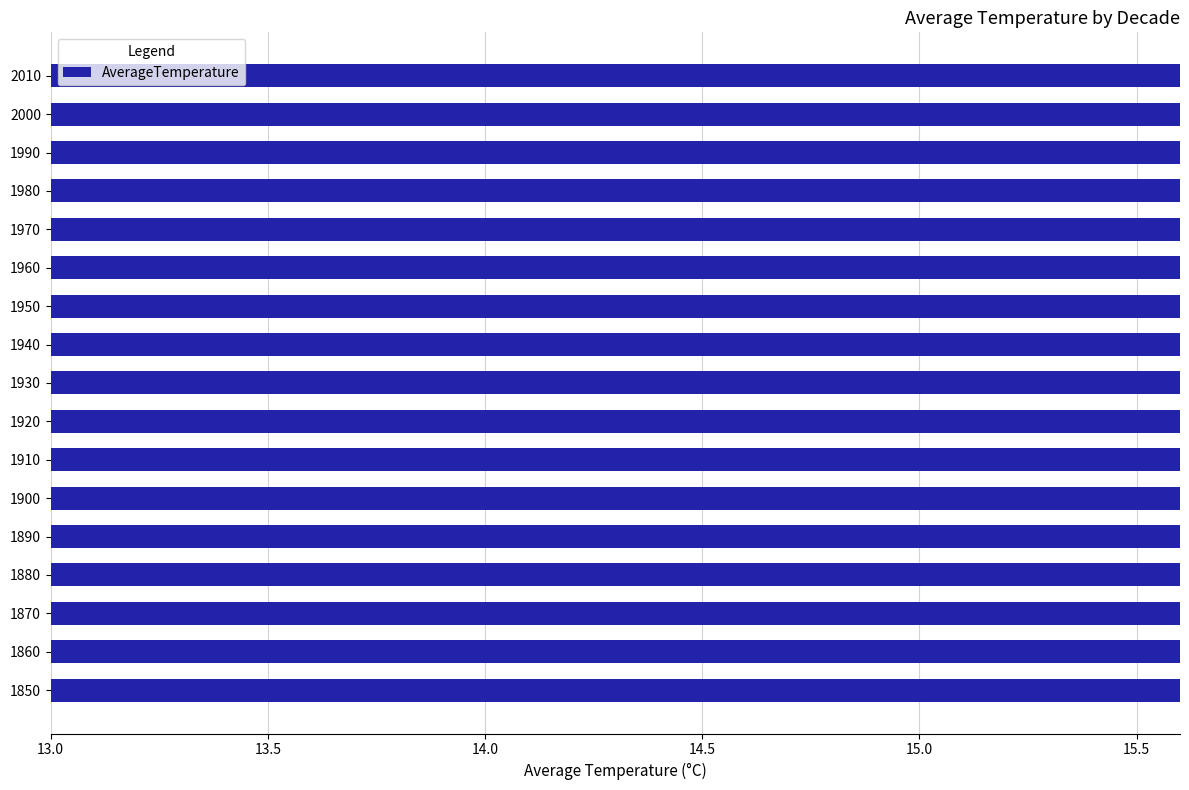

The value at 1860 is 14.2. True or false?

True